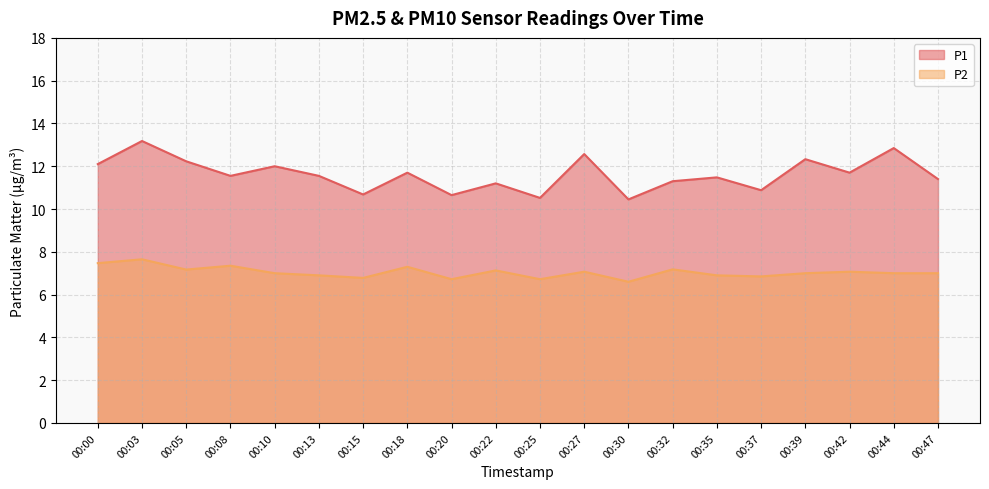

Does the chart display data point markers on the line(s)?

No